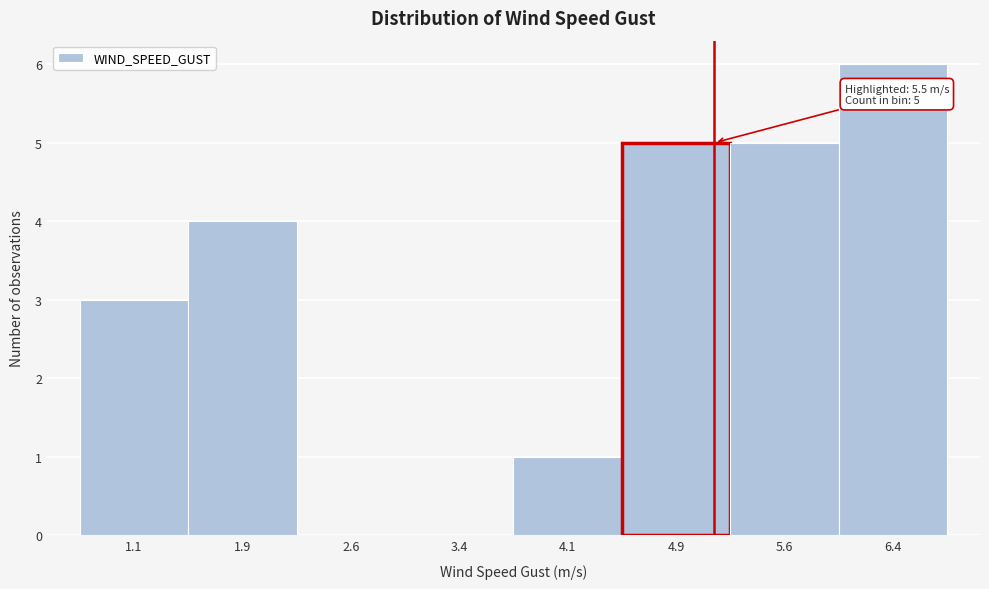

Reading right to left, what are all the values shown in this chart?

6.4=6	5.6=5	4.9=5	4.1=1	3.4=0	2.6=0	1.9=4	1.1=3